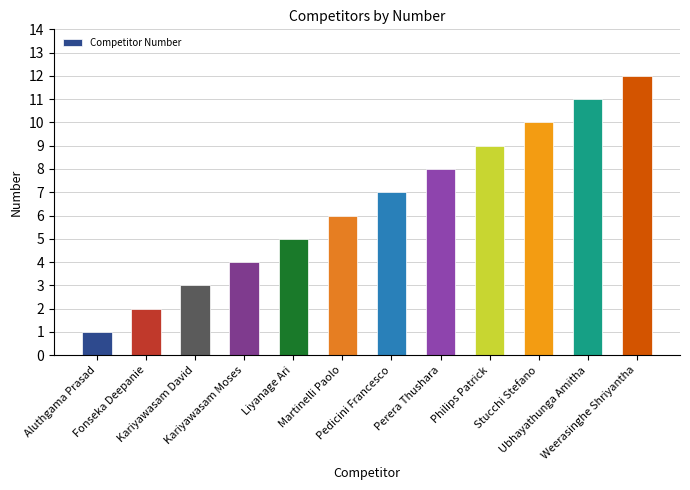

Reading left to right, transcribe all the data shown in this chart.

1	2	3	4	5	6	7	8	9	10	11	12